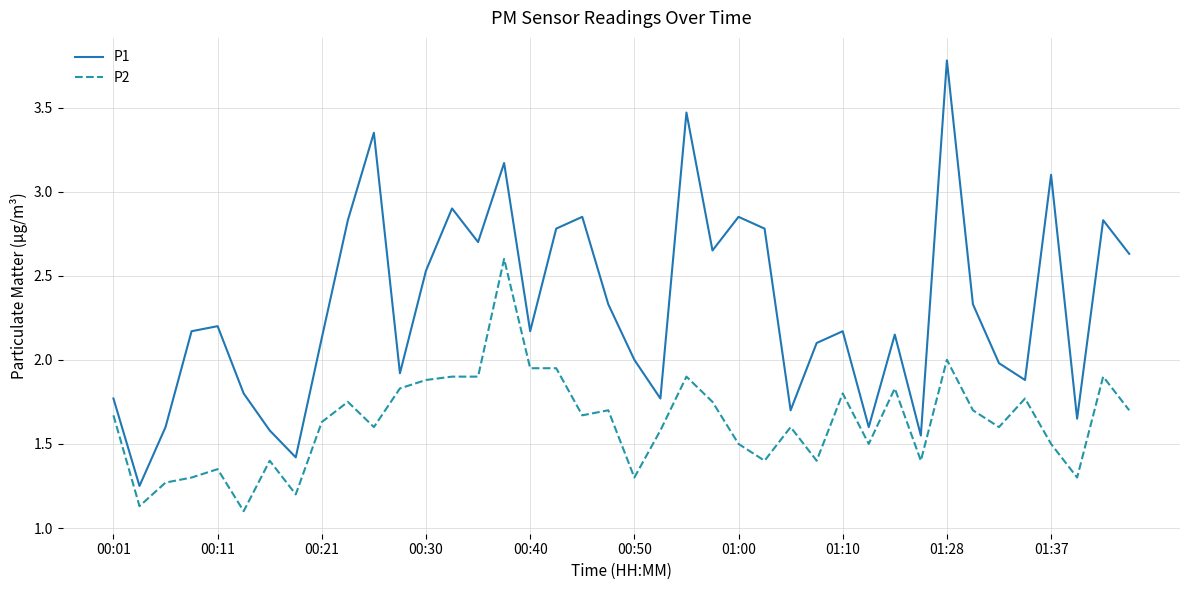

What is the greatest value displayed?

3.8